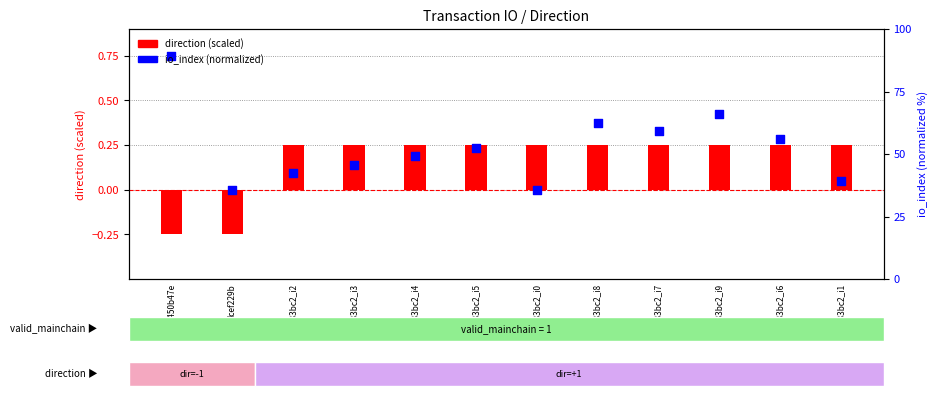

Is the value of direction (scaled) at dcef229b greater than the value of io_index (normalized) at 8c483bc2_i9?

No